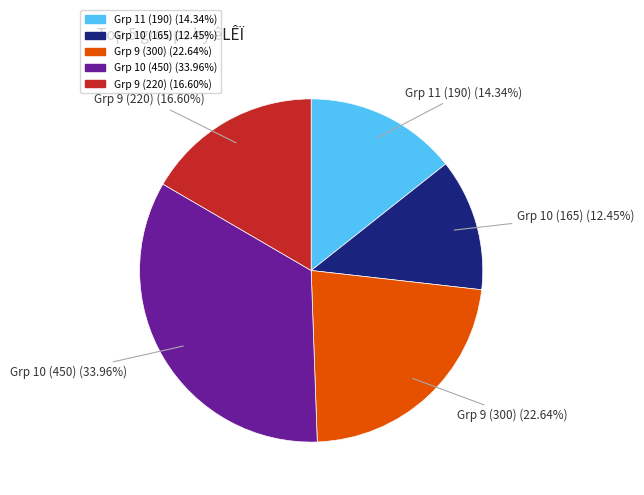

Is there a majority slice in this chart?

No